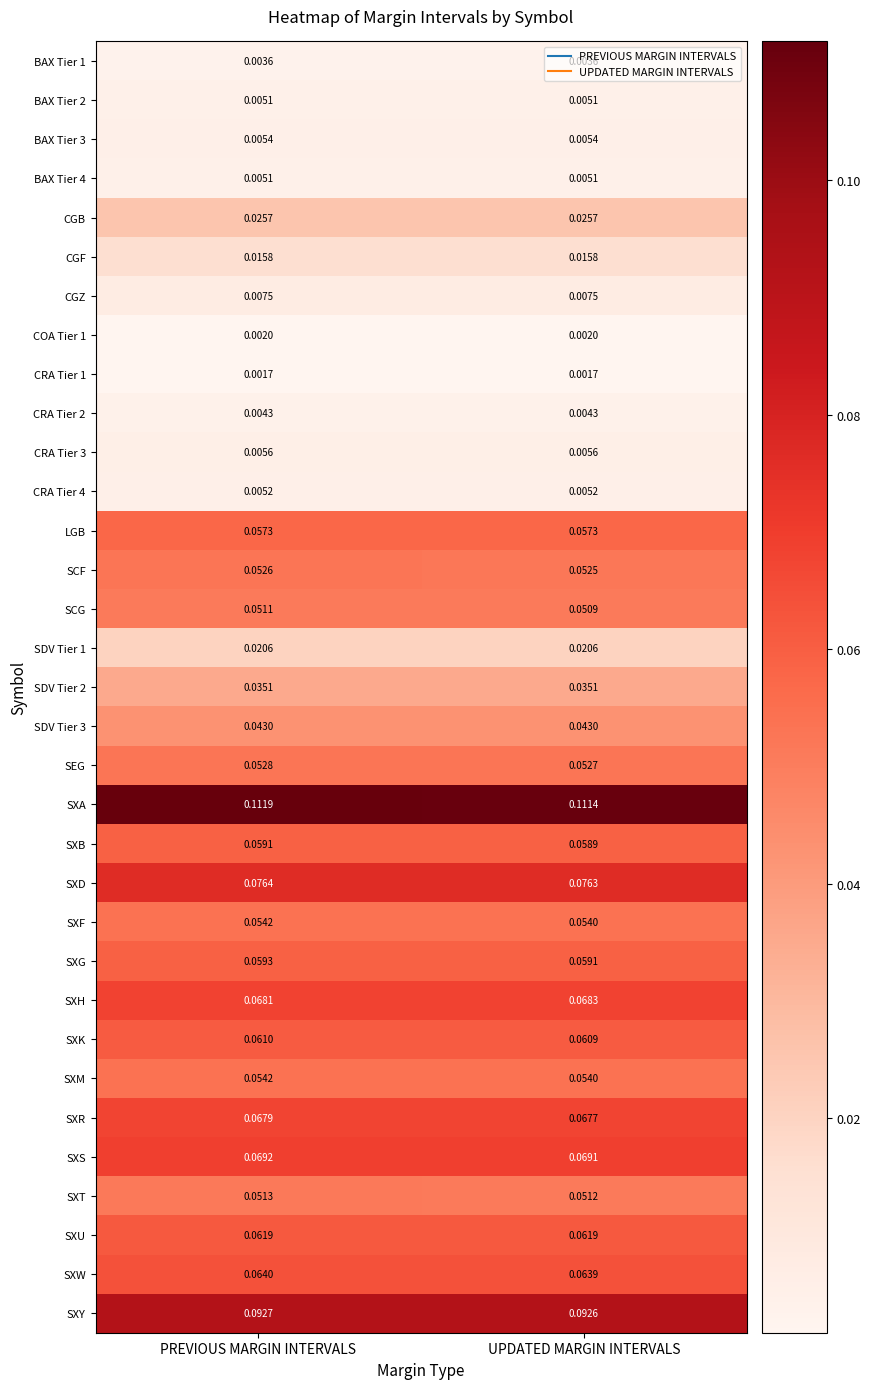

What is the total value across all series at UPDATED MARGIN INTERVALS?

1.3